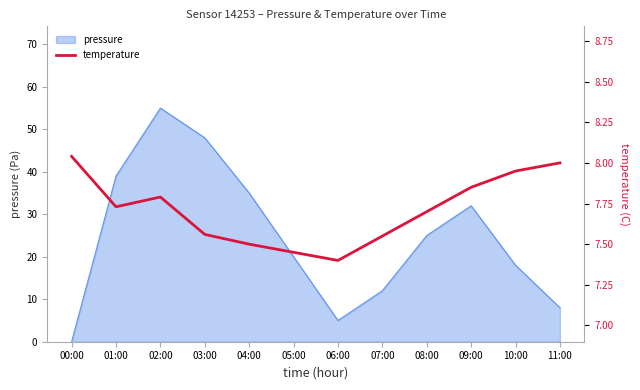

At which label does pressure reach its minimum?

00:00